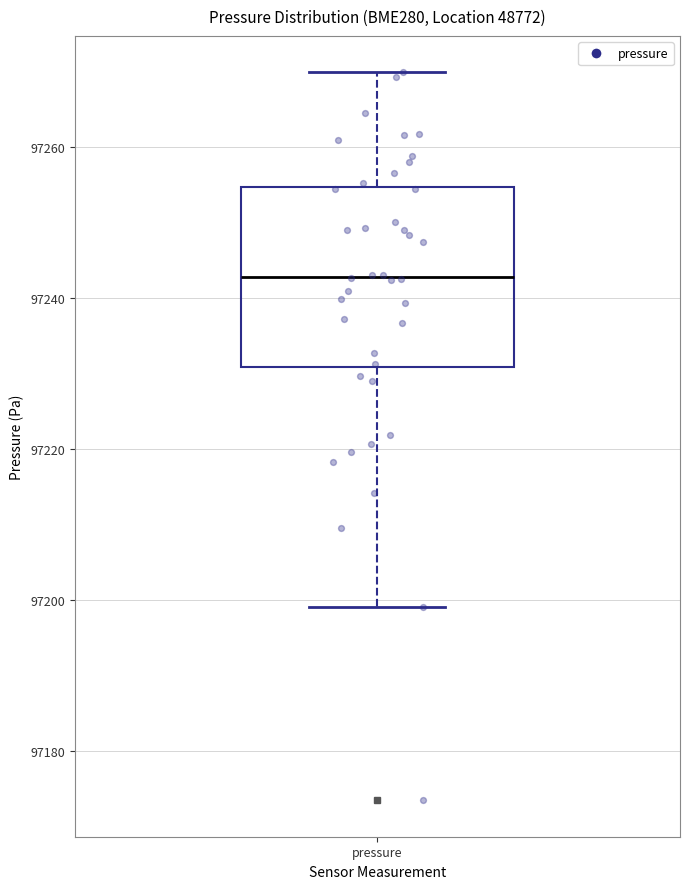

Where is the upper edge of the box for pressure on the y-axis? The values are not printed on the chart, so give them approximately, as read against the axis.

97254